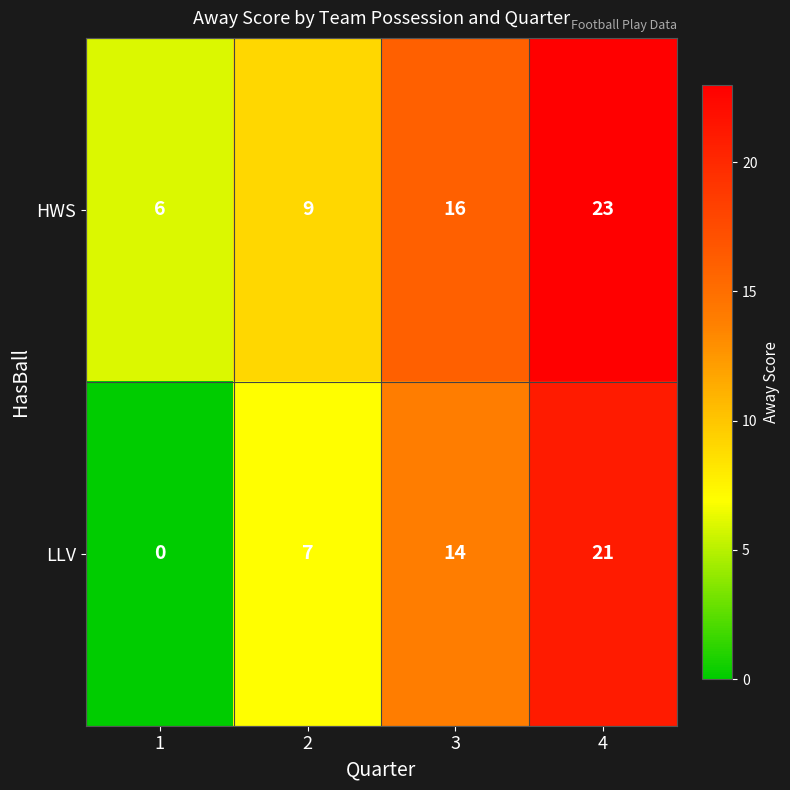

Count the HWS values in the range 9 to 23.

3